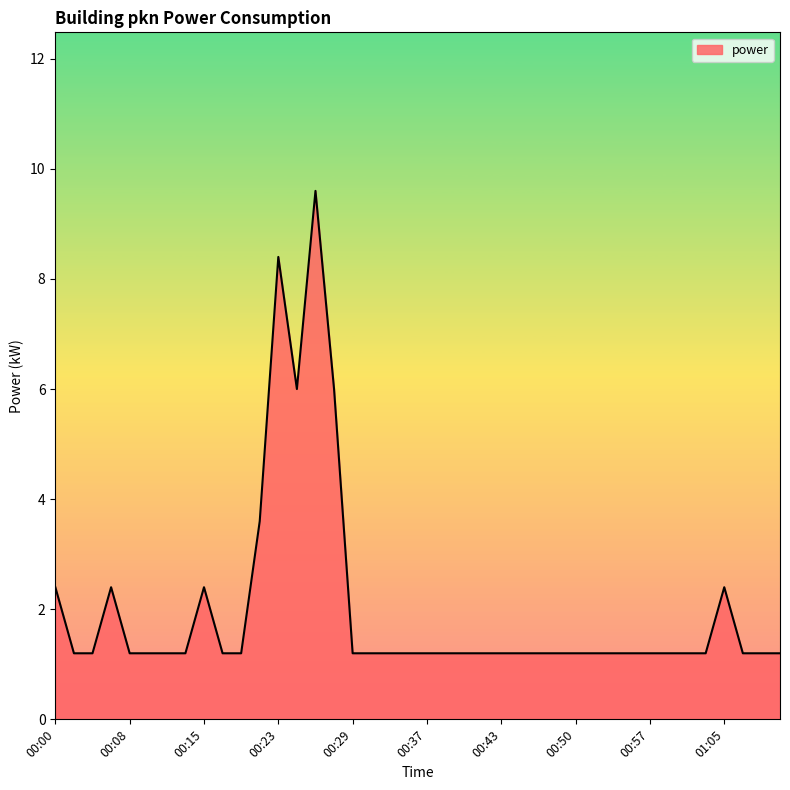

What is the difference between the maximum and minimum values?

8.4